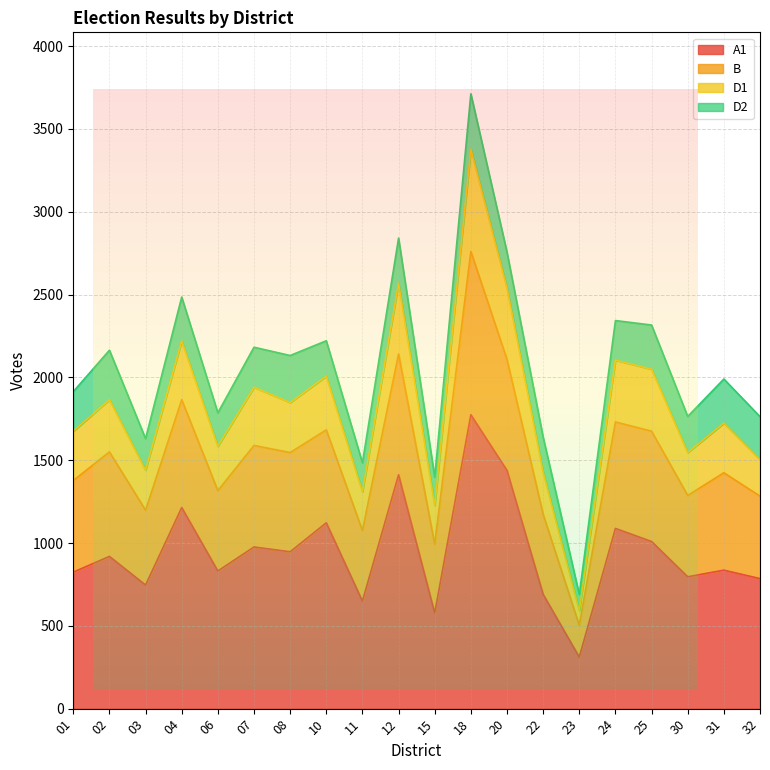

True or false: B has more than 1 points higher than both neighbors.

True